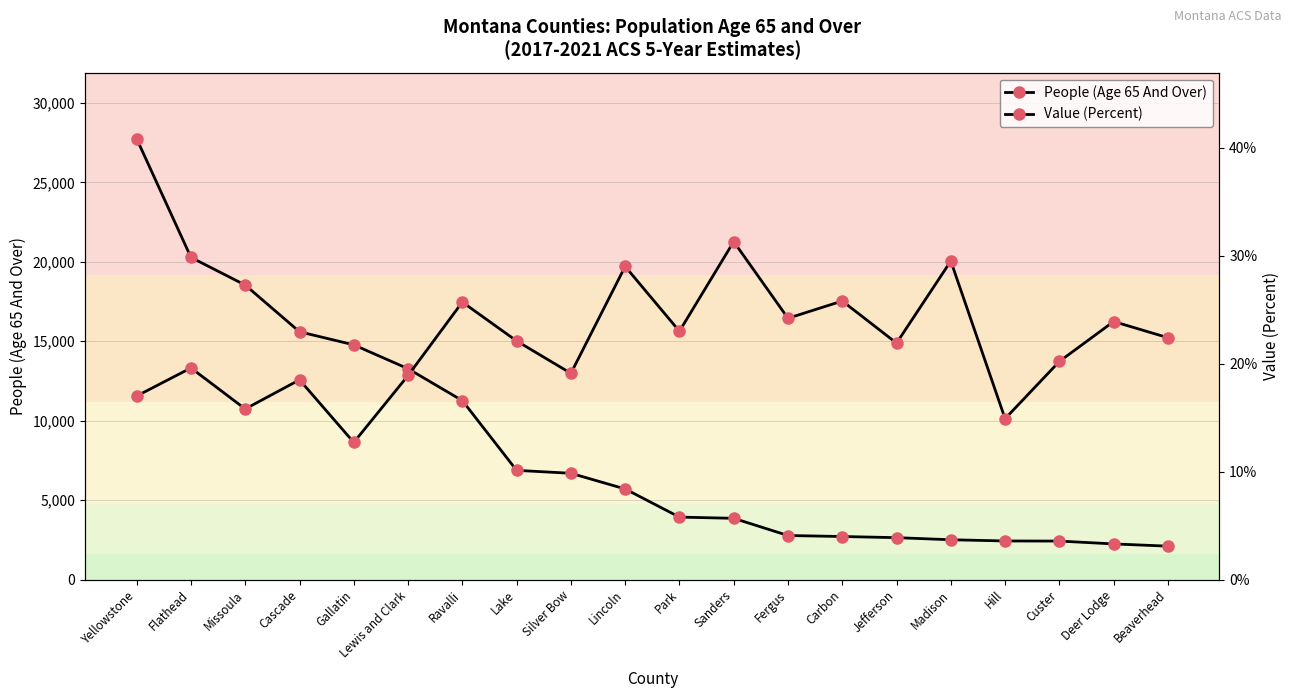

The value of People (Age 65 And Over) at Flathead is 20274.0. True or false?

True